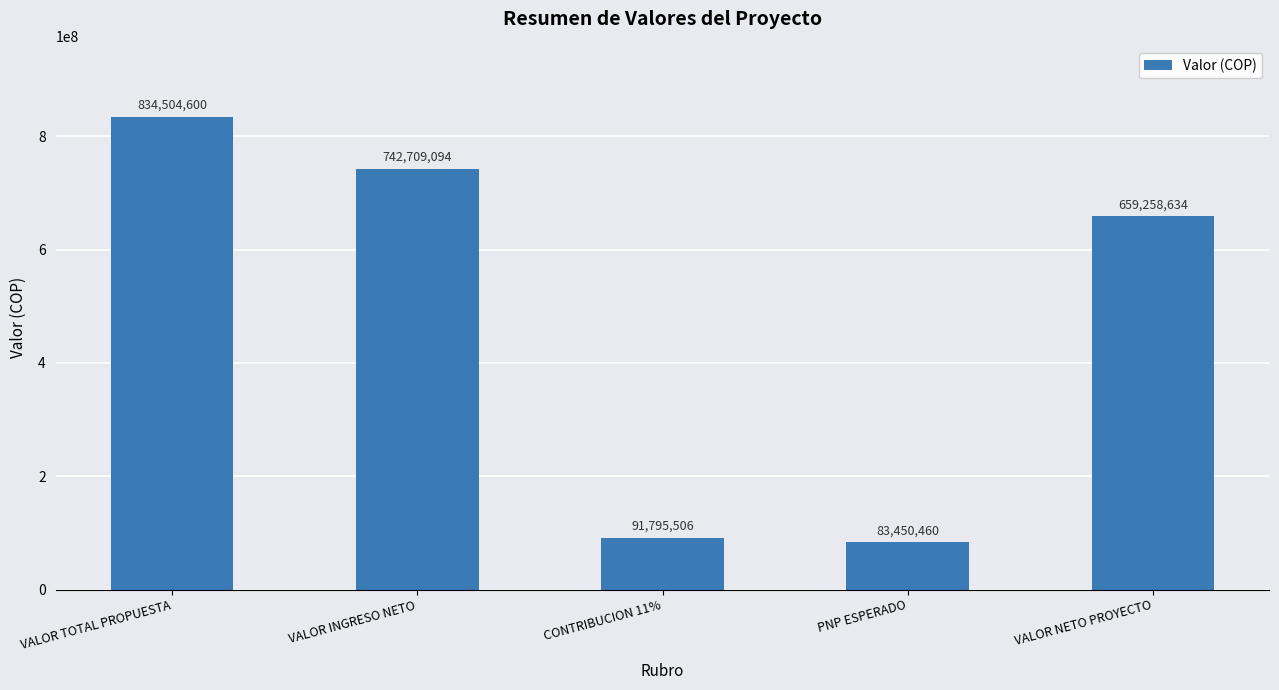

What is the difference between the second highest and minimum values?

659258634